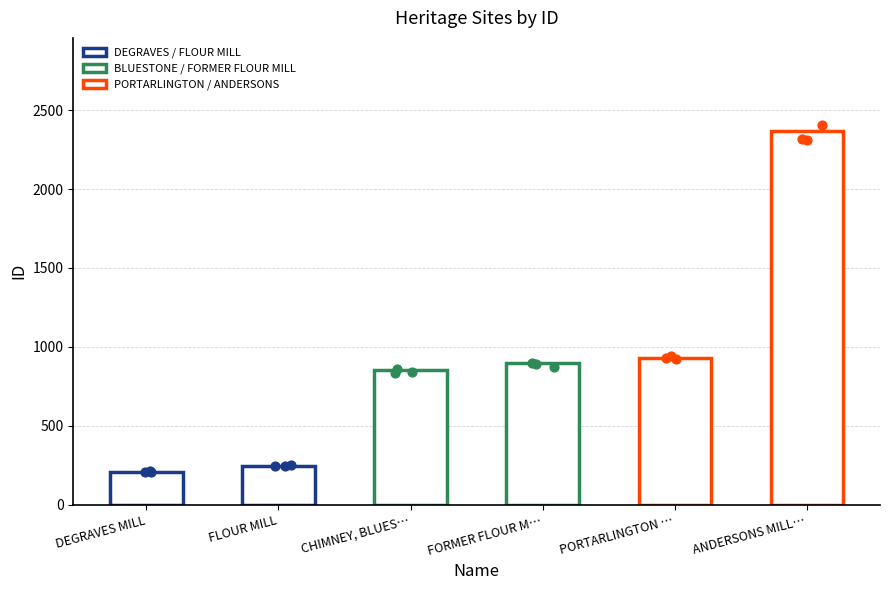

Approximately how many times larger is the value at DEGRAVES MILL compared to FLOUR MILL?

0.8